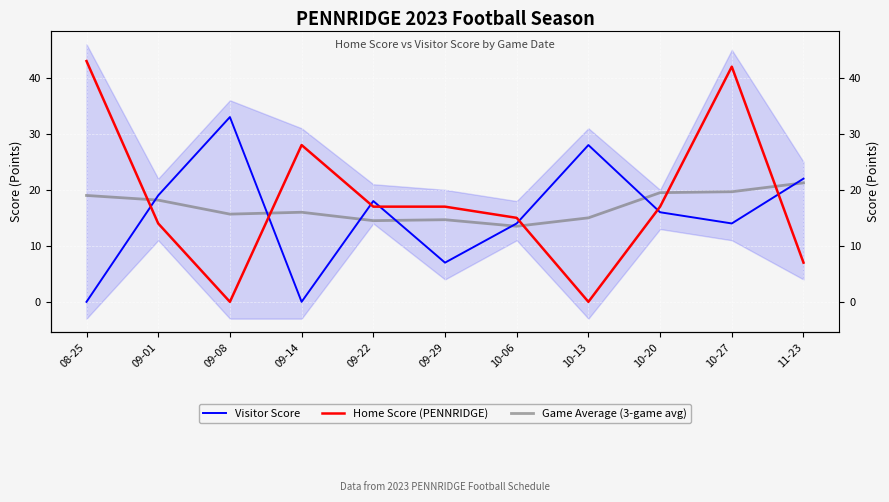

Reading right to left, what are all the values shown in this chart?

Visitor Score: 11-23=22.0	10-27=14.0	10-20=16.0	10-13=28.0	10-06=14.0	09-29=7.0	09-22=18.0	09-14=0.0	09-08=33.0	09-01=19.0	08-25=0.0
Home Score (PENNRIDGE): 11-23=7.0	10-27=42.0	10-20=17.0	10-13=0.0	10-06=15.0	09-29=17.0	09-22=17.0	09-14=28.0	09-08=0.0	09-01=14.0	08-25=43.0
Game Average (3-game avg): 11-23=21.2	10-27=19.7	10-20=19.5	10-13=15.0	10-06=13.5	09-29=14.7	09-22=14.5	09-14=16.0	09-08=15.7	09-01=18.2	08-25=19.0